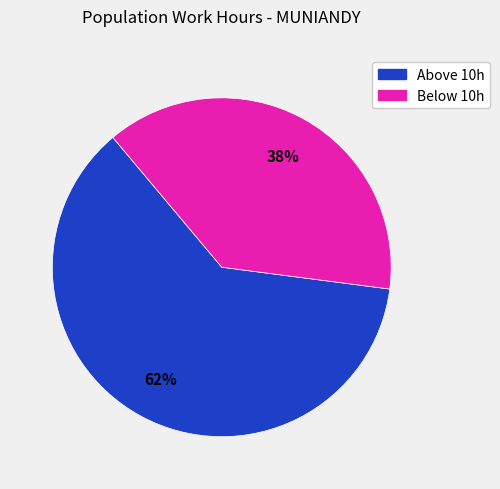

To the nearest percent, what is the average slice percentage?

50%